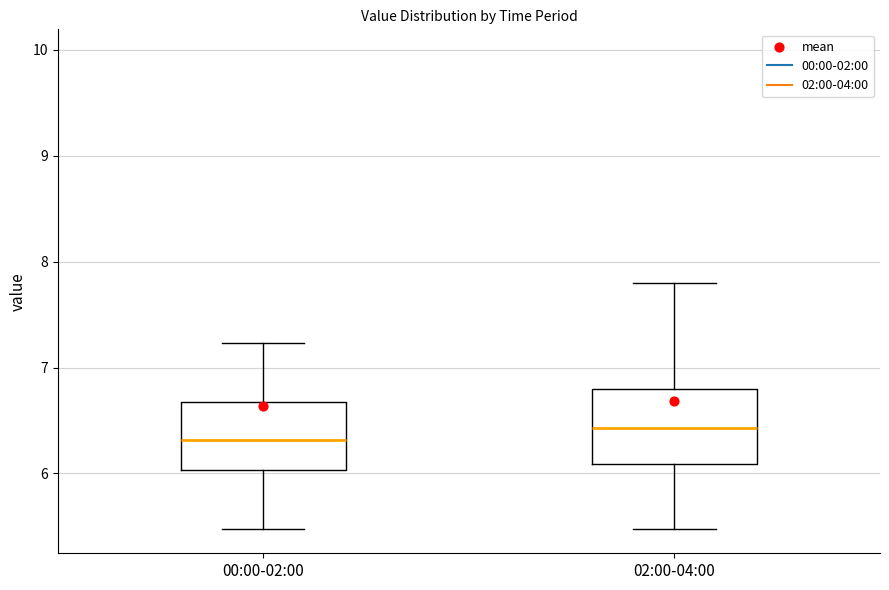

Reading left to right, read every box against the y-axis: the position of its median line, the range the box covers, and the ends of its whiskers. The values are not printed on the chart, so give them approximately, as read against the axis.

00:00-02:00: median 6.3, box 6.0 to 6.7, whiskers 5.5 to 7.2
02:00-04:00: median 6.4, box 6.1 to 6.8, whiskers 5.5 to 7.8